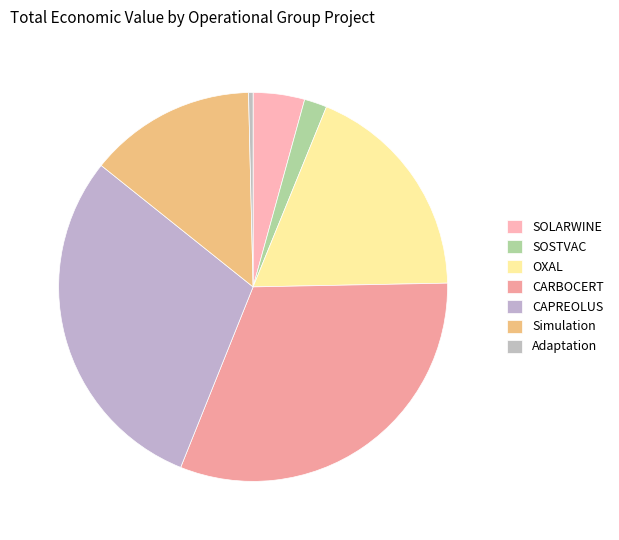

Combined, what portion of the pie is SOLARWINE and SOSTVAC?

6.2%